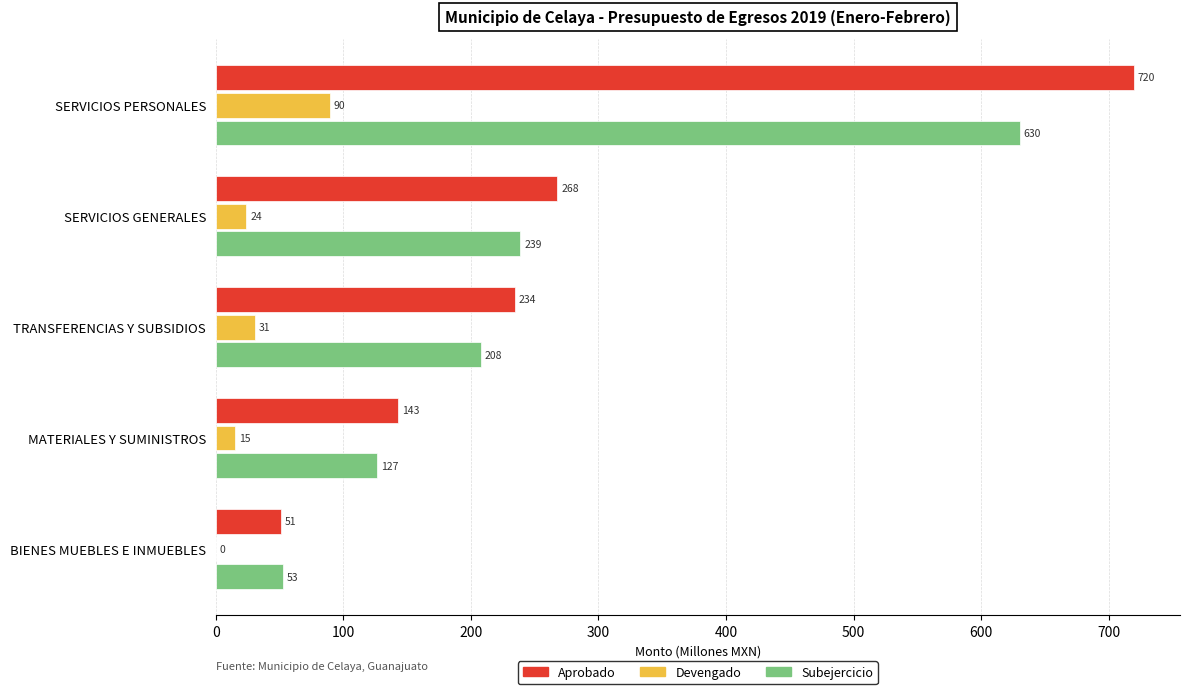

Is the value of Subejercicio at SERVICIOS GENERALES greater than the value of Devengado at TRANSFERENCIAS Y SUBSIDIOS?

Yes